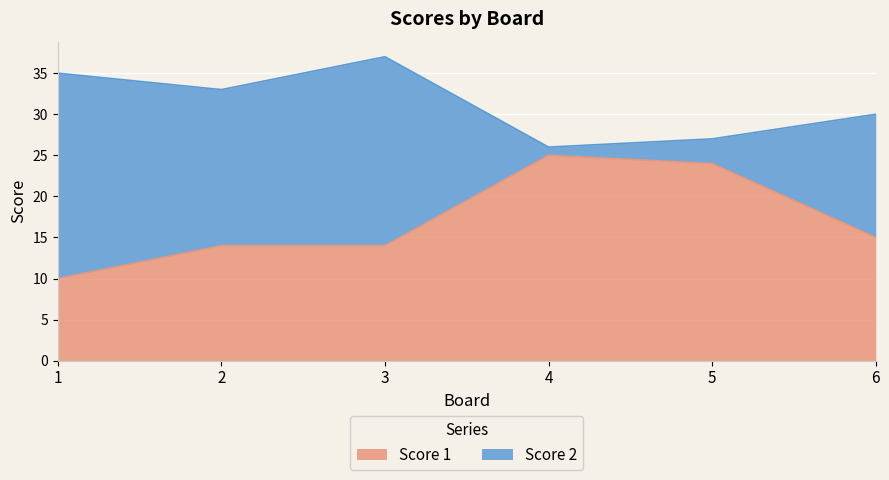

At which label is the value closest to 17?

6